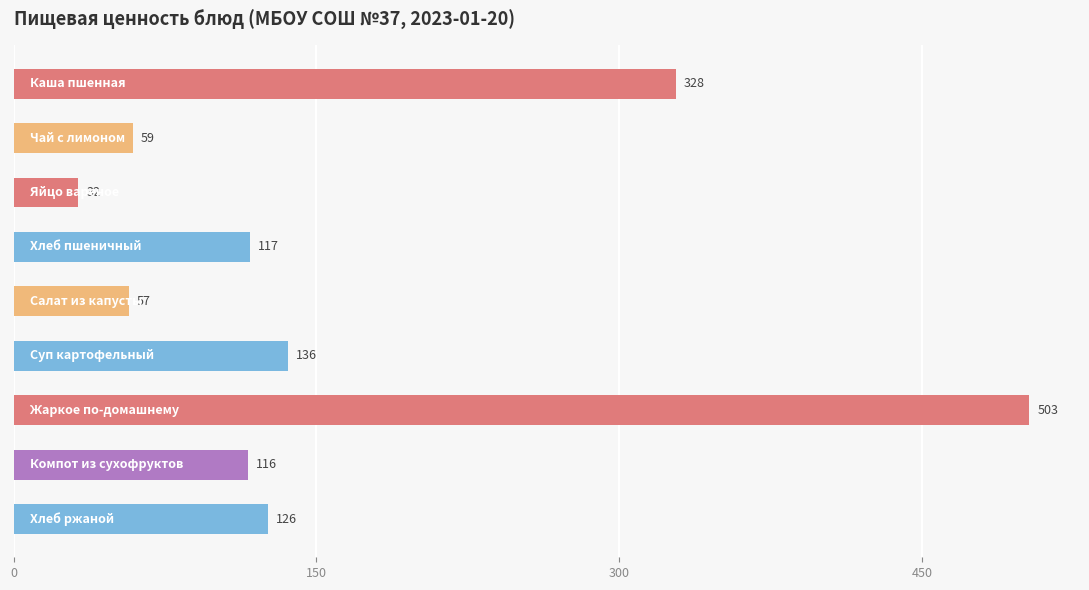

Reading top to bottom, what are all the values shown in this chart?

328	59	32	117	57	136	503	116	126